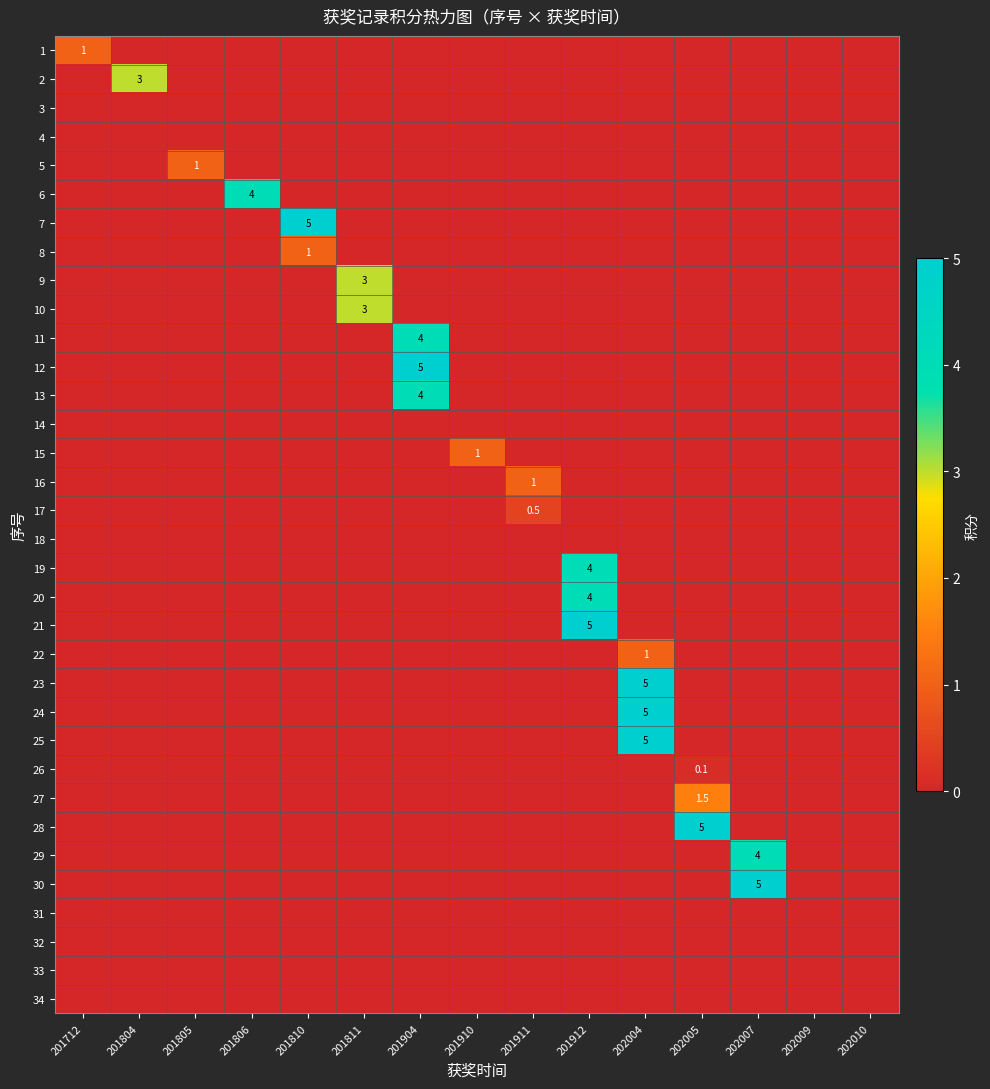

Rank the series by their maximum value, from highest to lowest.

7, 12, 21, 23, 24, 25, 28, 30, 6, 11, 13, 19, 20, 29, 2, 9, 10, 27, 1, 5, 8, 15, 16, 22, 17, 26, 3, 4, 14, 18, 31, 32, 33, 34